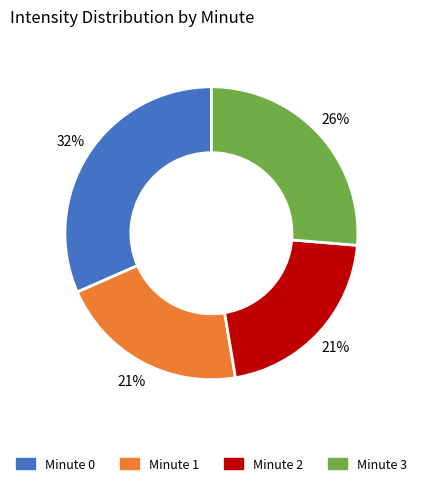

To the nearest percent, what is the difference between the largest and smallest slice percentages?

11%